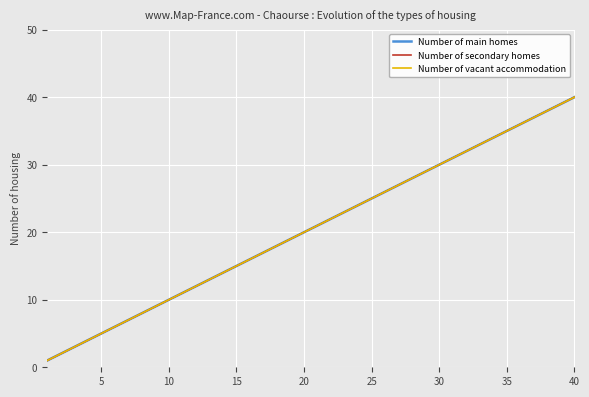

Does the chart have visible grid lines?

Yes